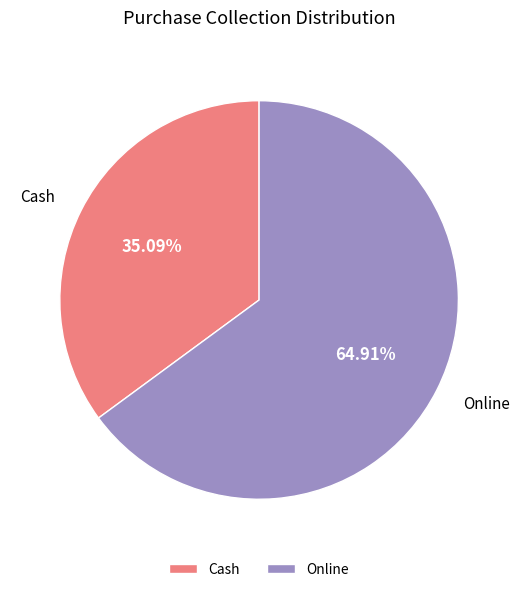

How many segments does this pie chart have?

2